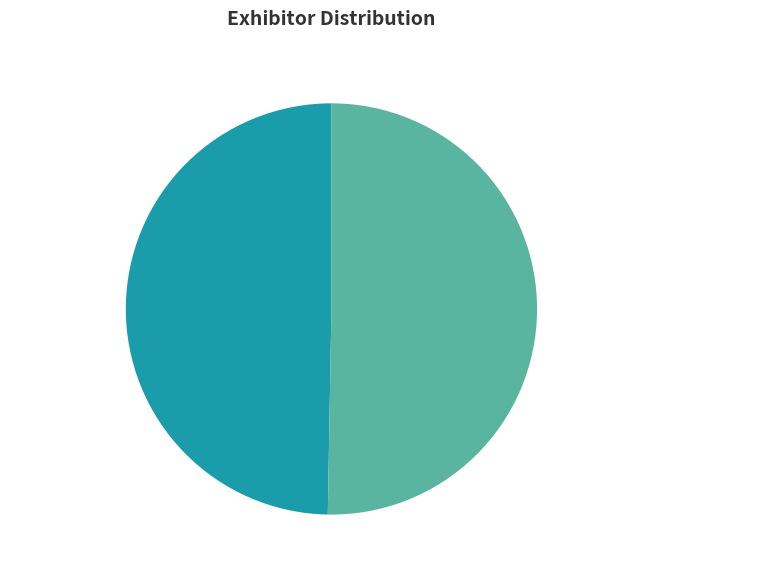

To the nearest percent, what is the combined percentage of Modula Inc. and META Storage Solutions?

100%